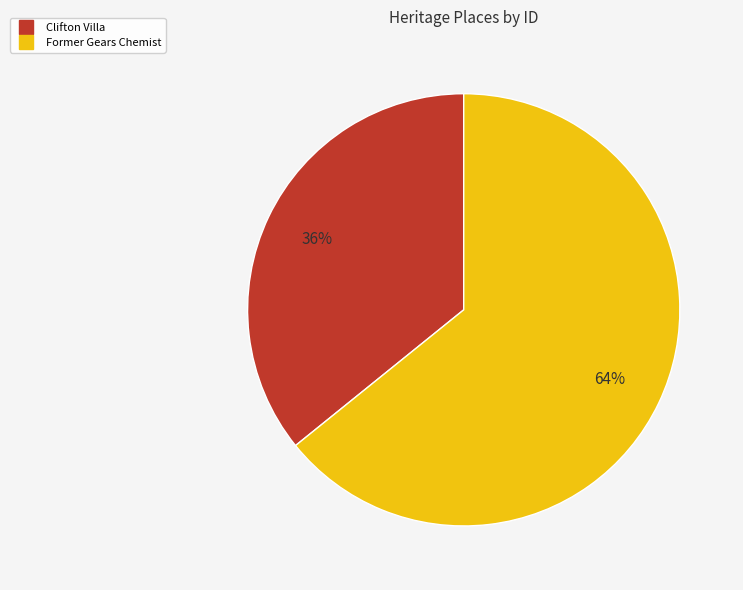

Between Clifton Villa and Former Gears Chemist, which is larger?

Former Gears Chemist